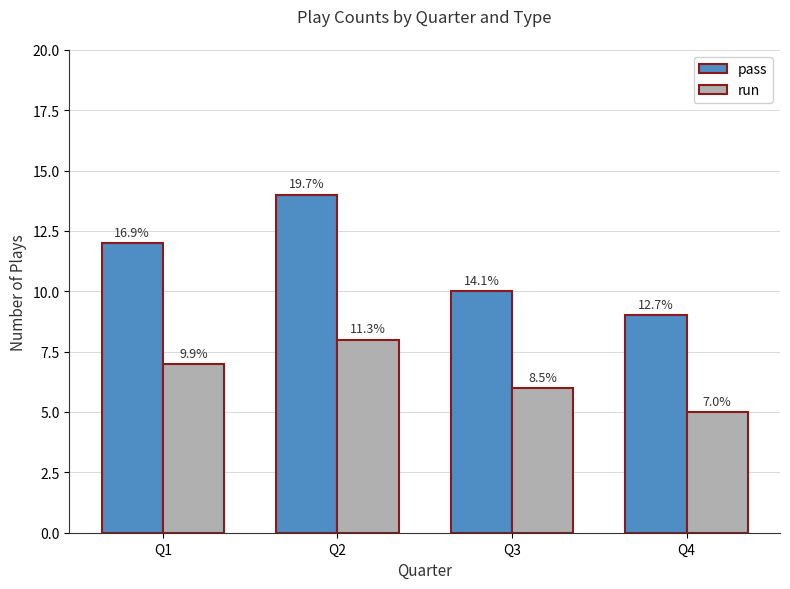

True or false: run has a value of 1 at Q3.

False